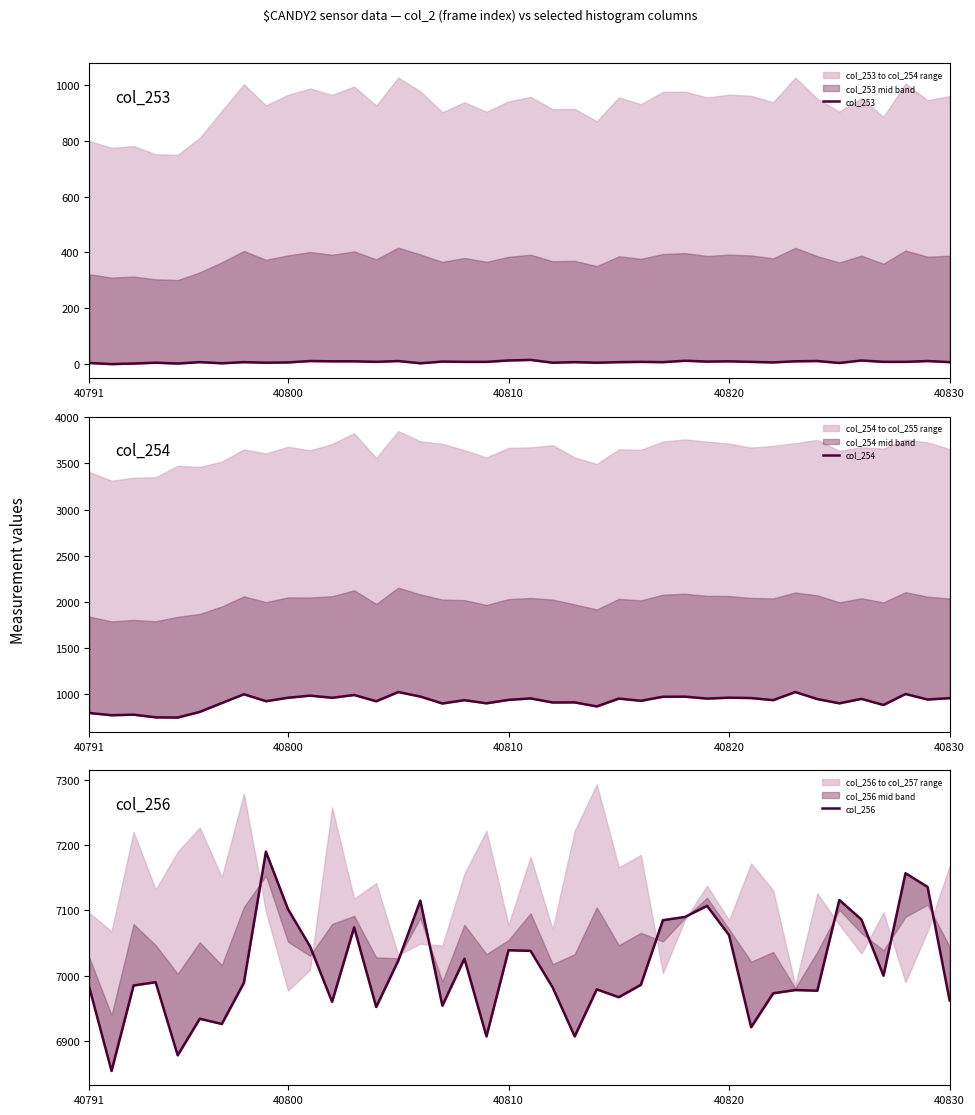

True or false: col_256 and col_253 cross at least once.

False